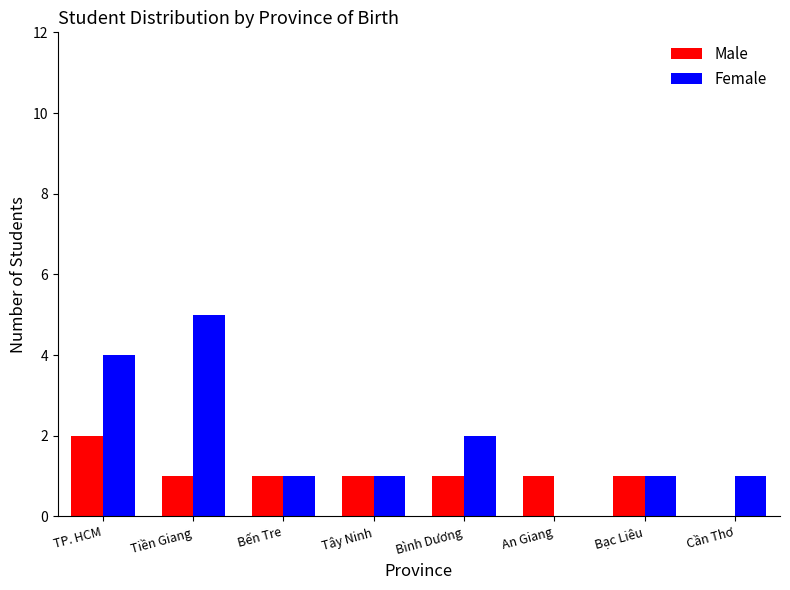

Is the value of Male at An Giang greater than the value of Female at TP. HCM?

No